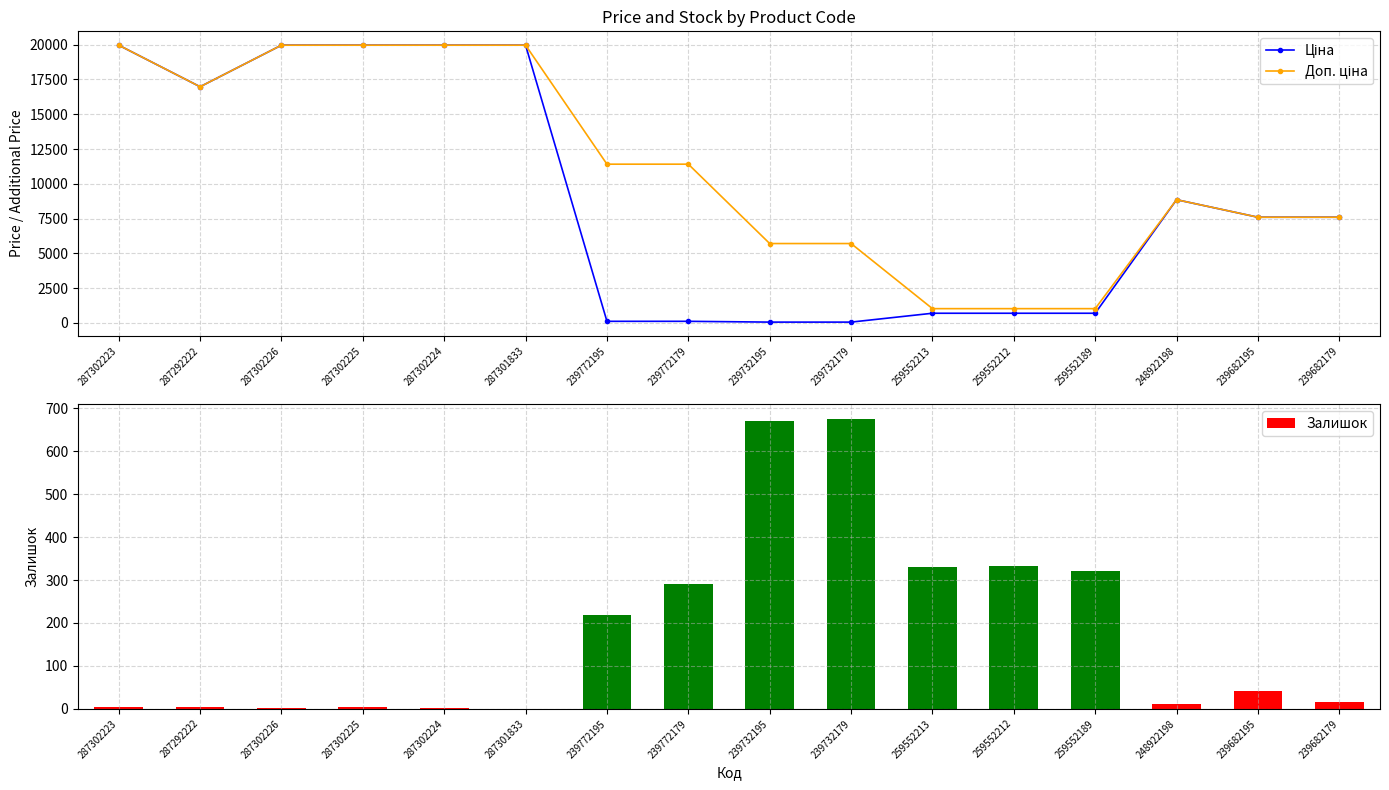

What is the approximate value of Ціна at 239772195?

114.1